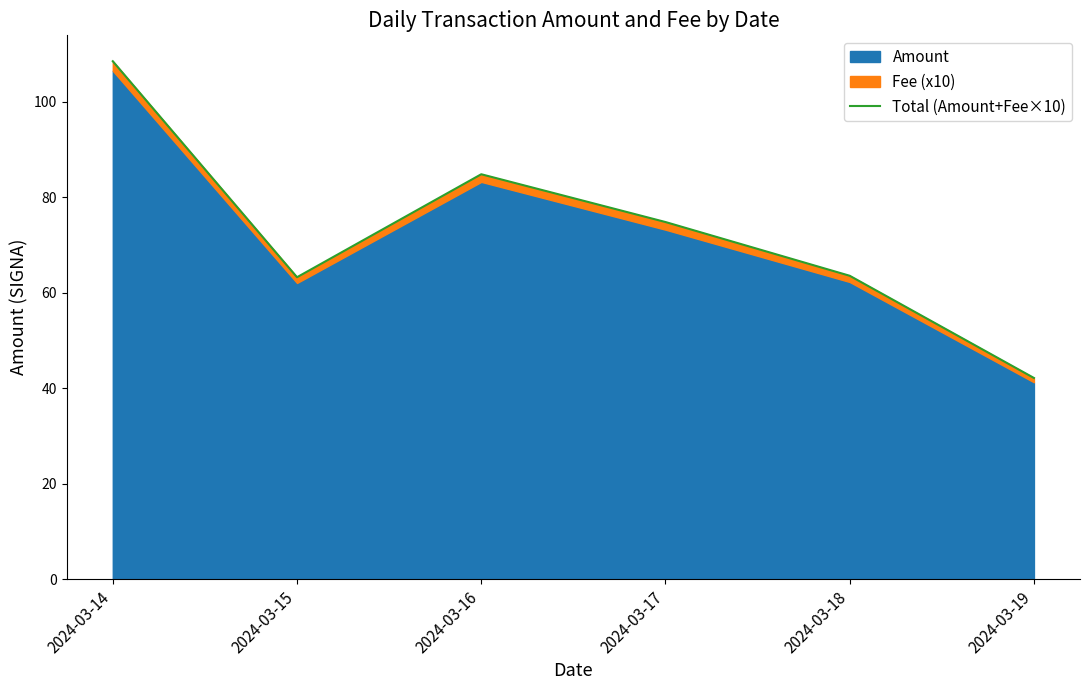

List the labels in order of value, largest first.

2024-03-14, 2024-03-16, 2024-03-17, 2024-03-18, 2024-03-15, 2024-03-19